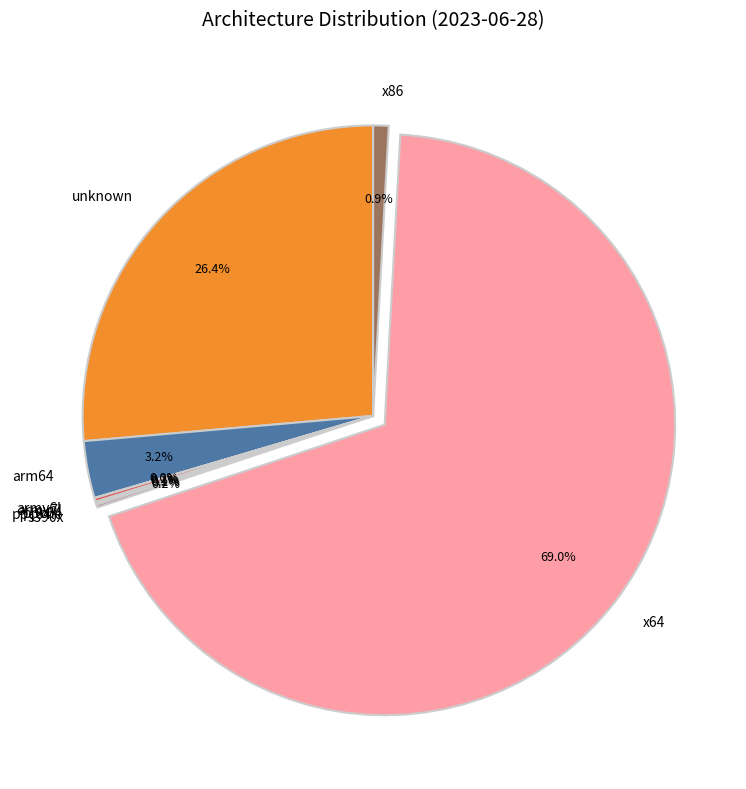

What is the largest slice in the pie chart?

x64